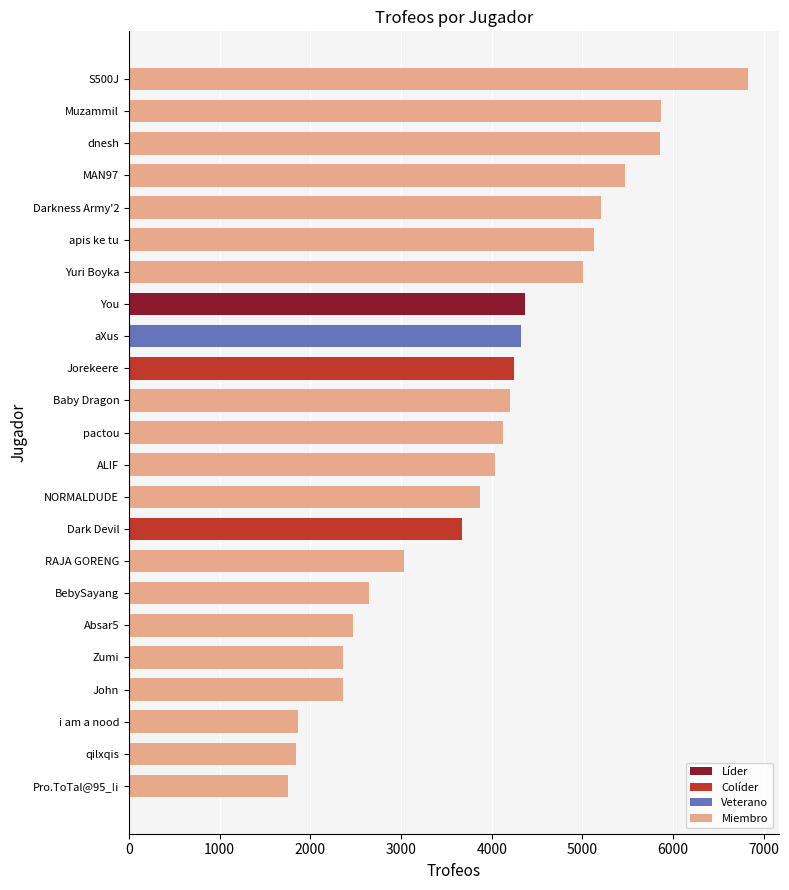

What is the difference between the values at MAN97 and i am a nood?

3603